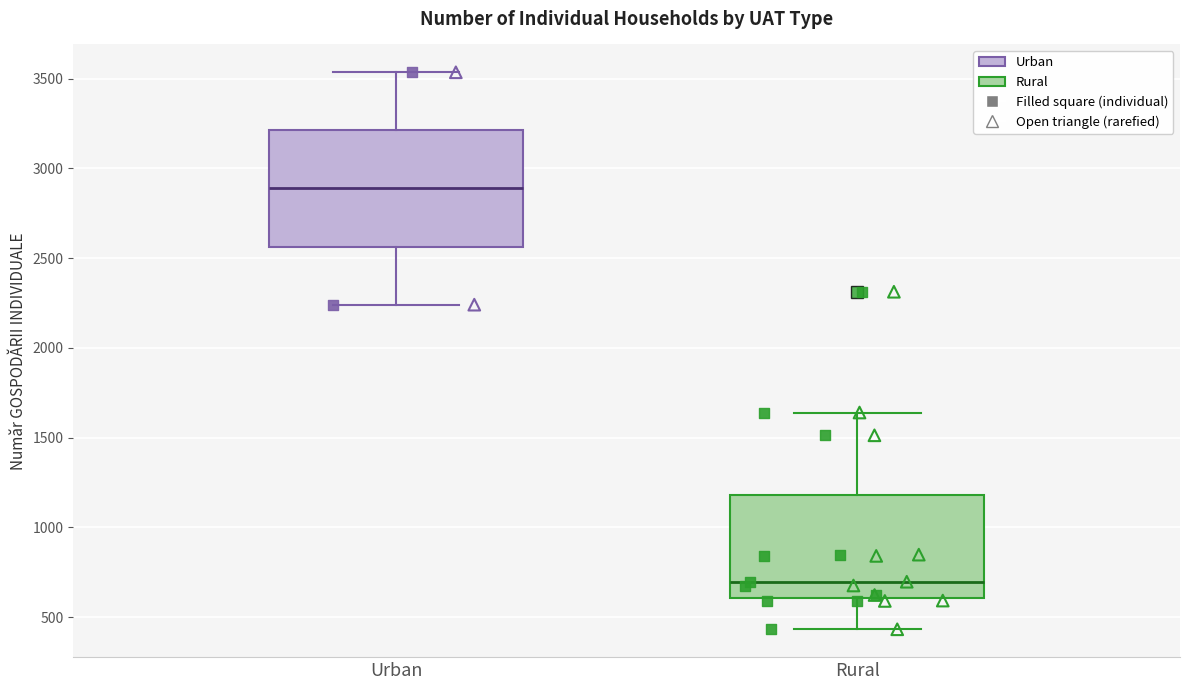

Which box is the tallest, from its lower edge to its upper edge?

Urban